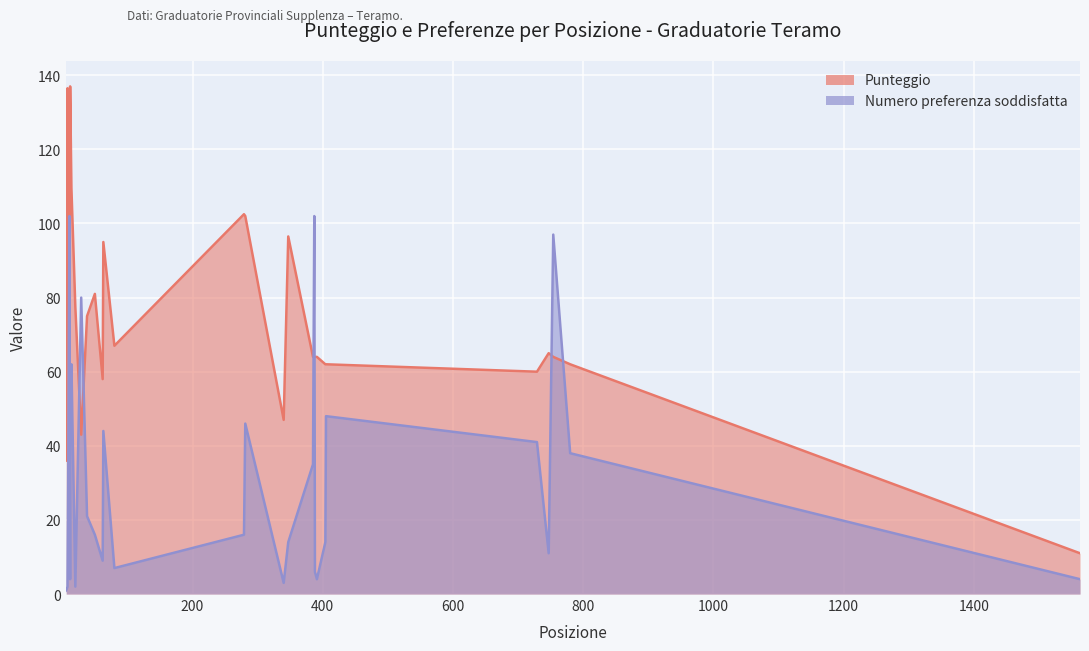

Where do Numero preferenza soddisfatta and Punteggio first cross each other?

63 and 29